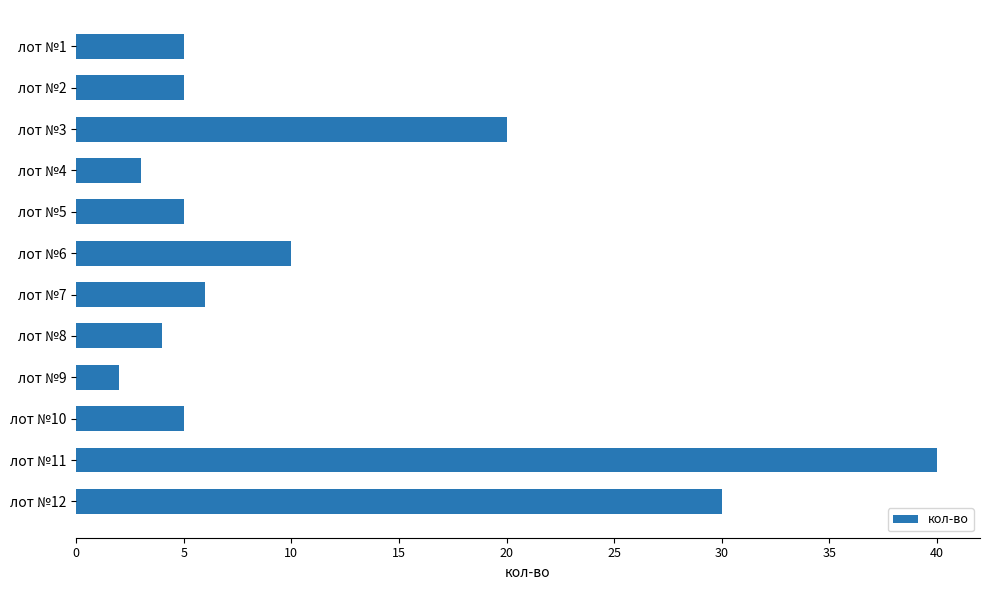

What is the difference between the maximum and second lowest values?

37